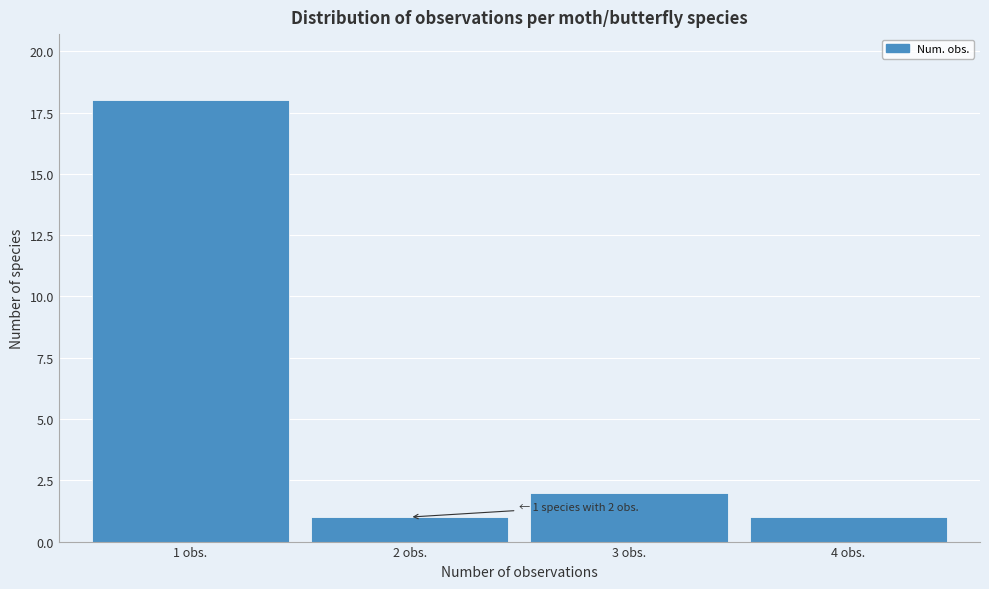

Which range on the x-axis has the tallest bar?

0.5 to 1.5